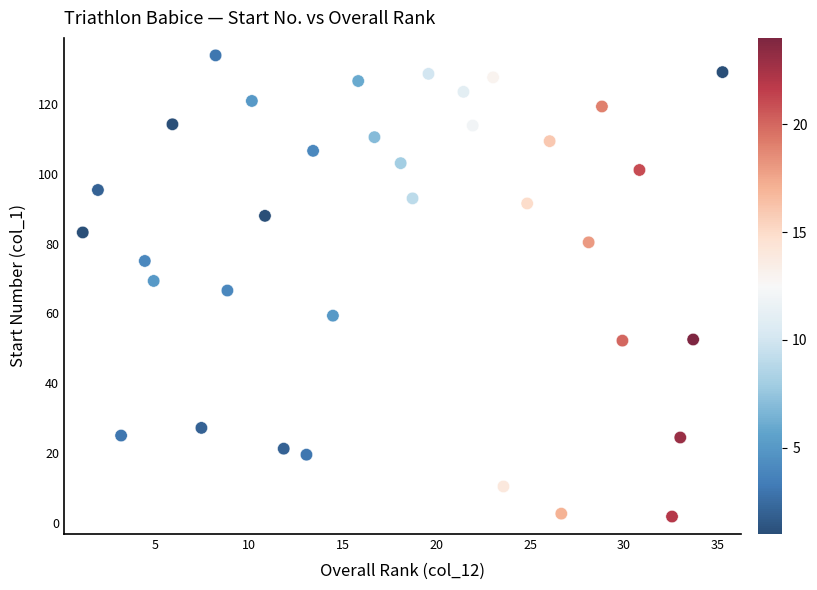

What is the range of Y values (max minus min)?

131.9